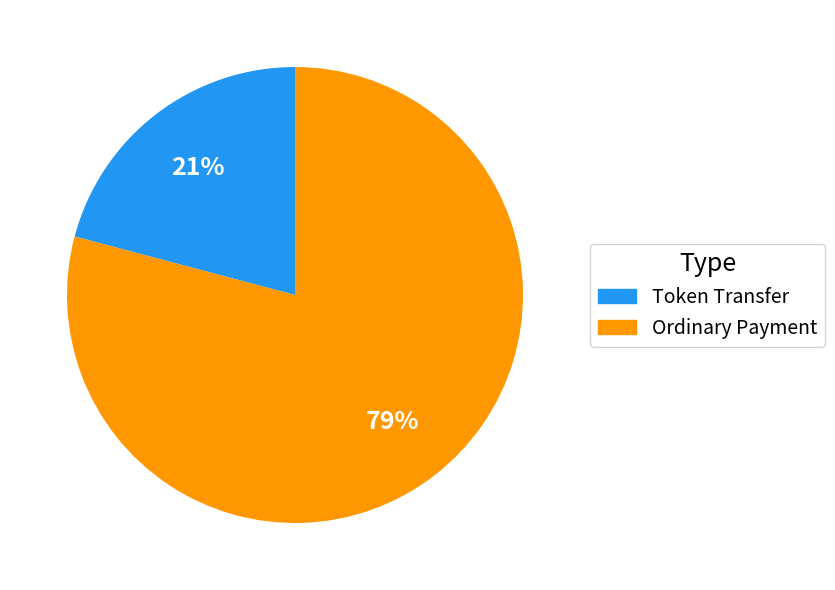

Approximately how many times larger is the value at Token Transfer compared to Ordinary Payment?

0.3